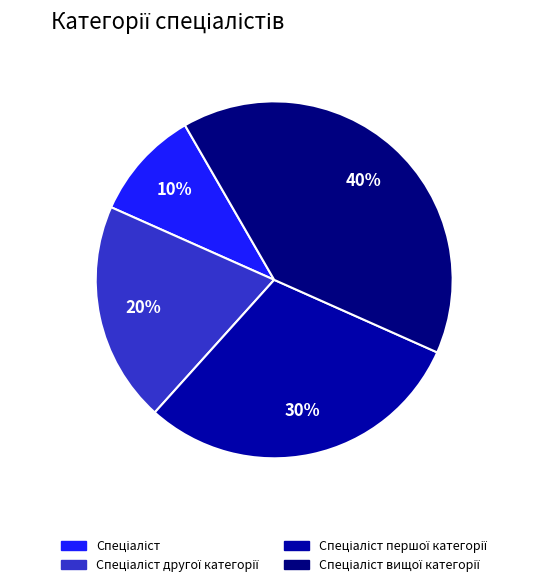

To the nearest percent, what is the average slice percentage?

25%